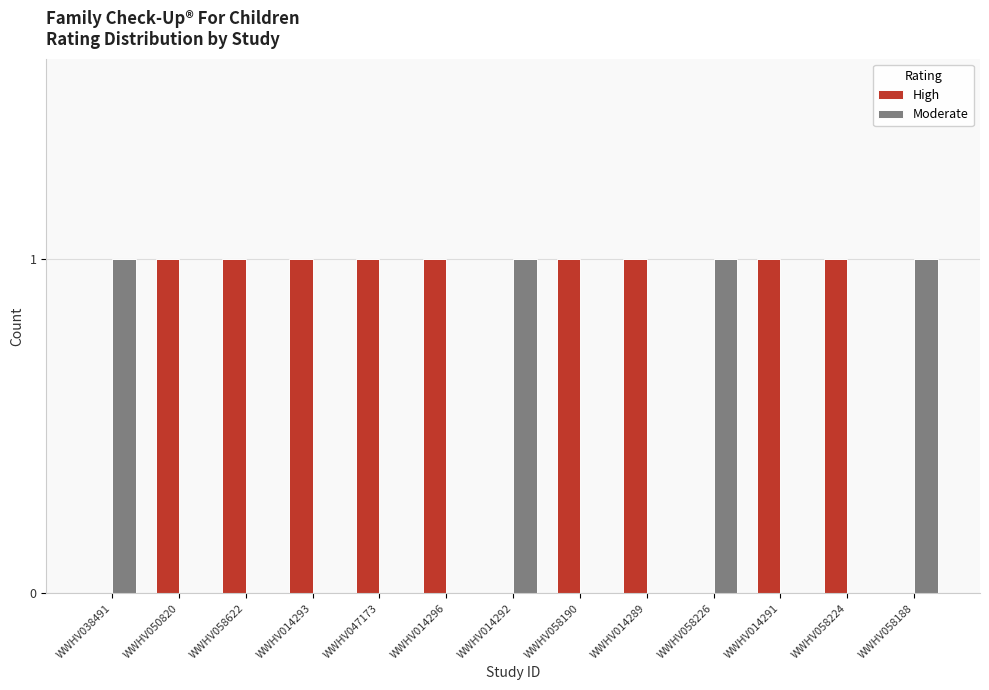

What is the sum of all Moderate values?

4